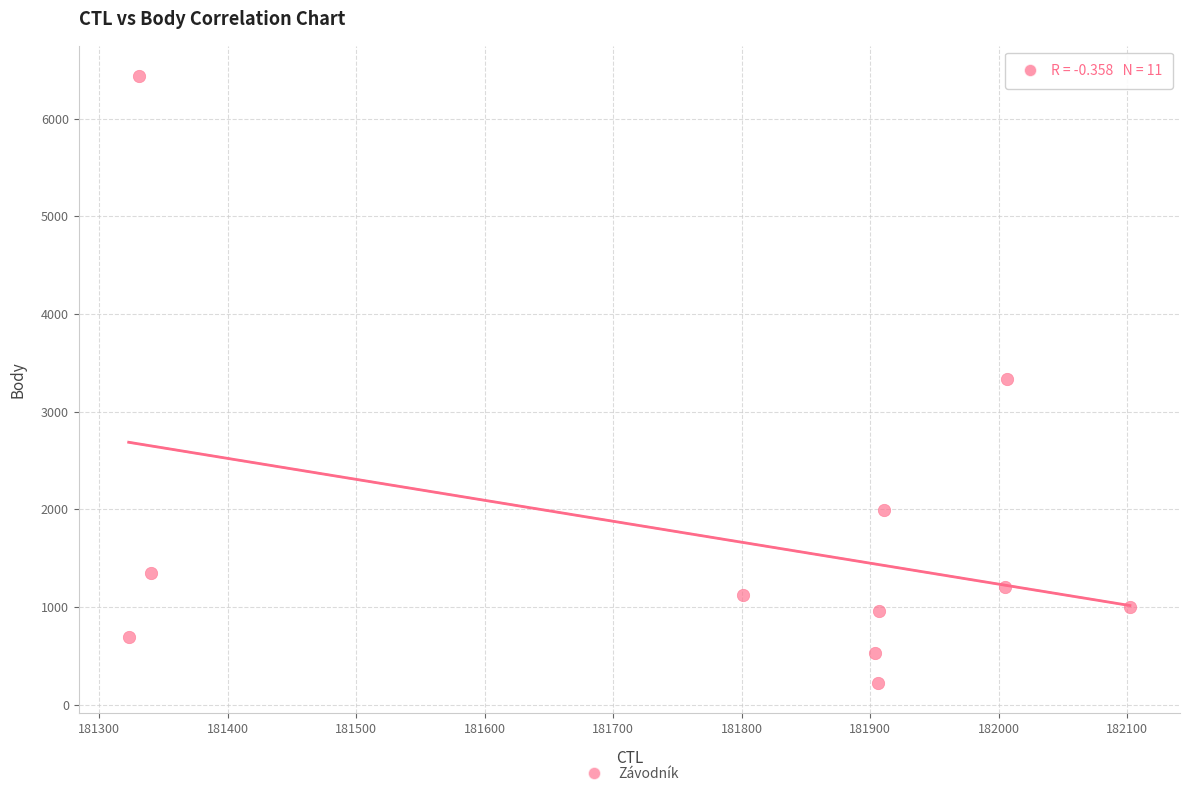

What is the range of X values (max minus min)?

779